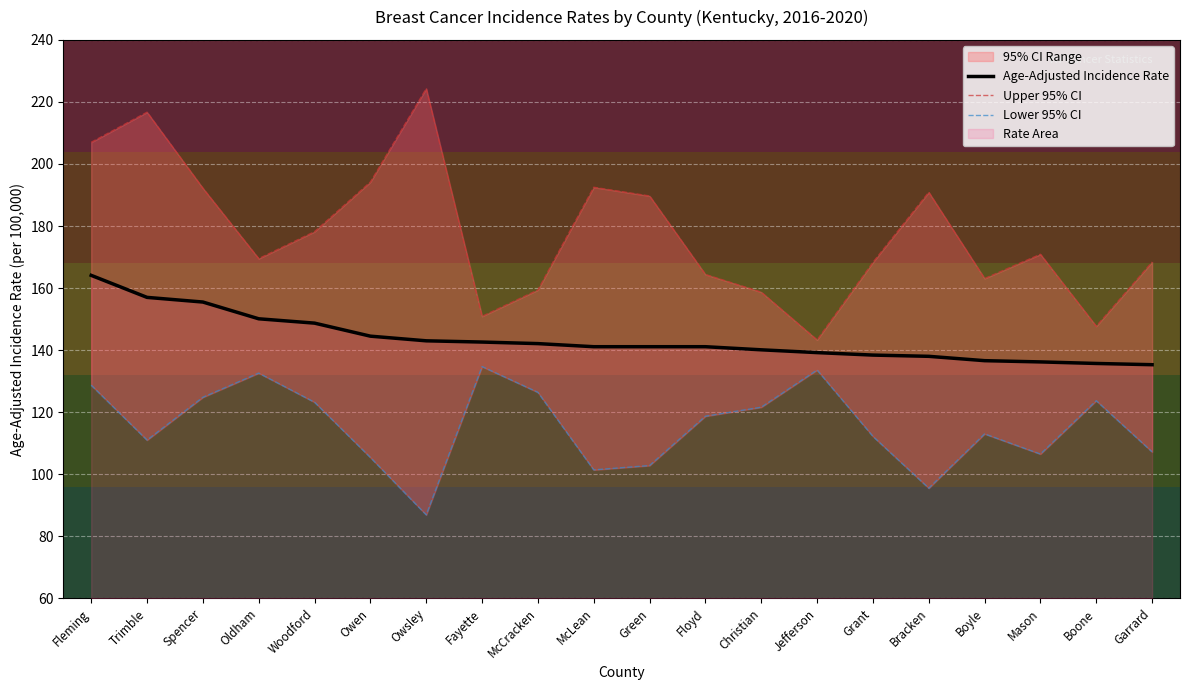

What is the approximate value of Upper 95% CI at Bracken?

190.9